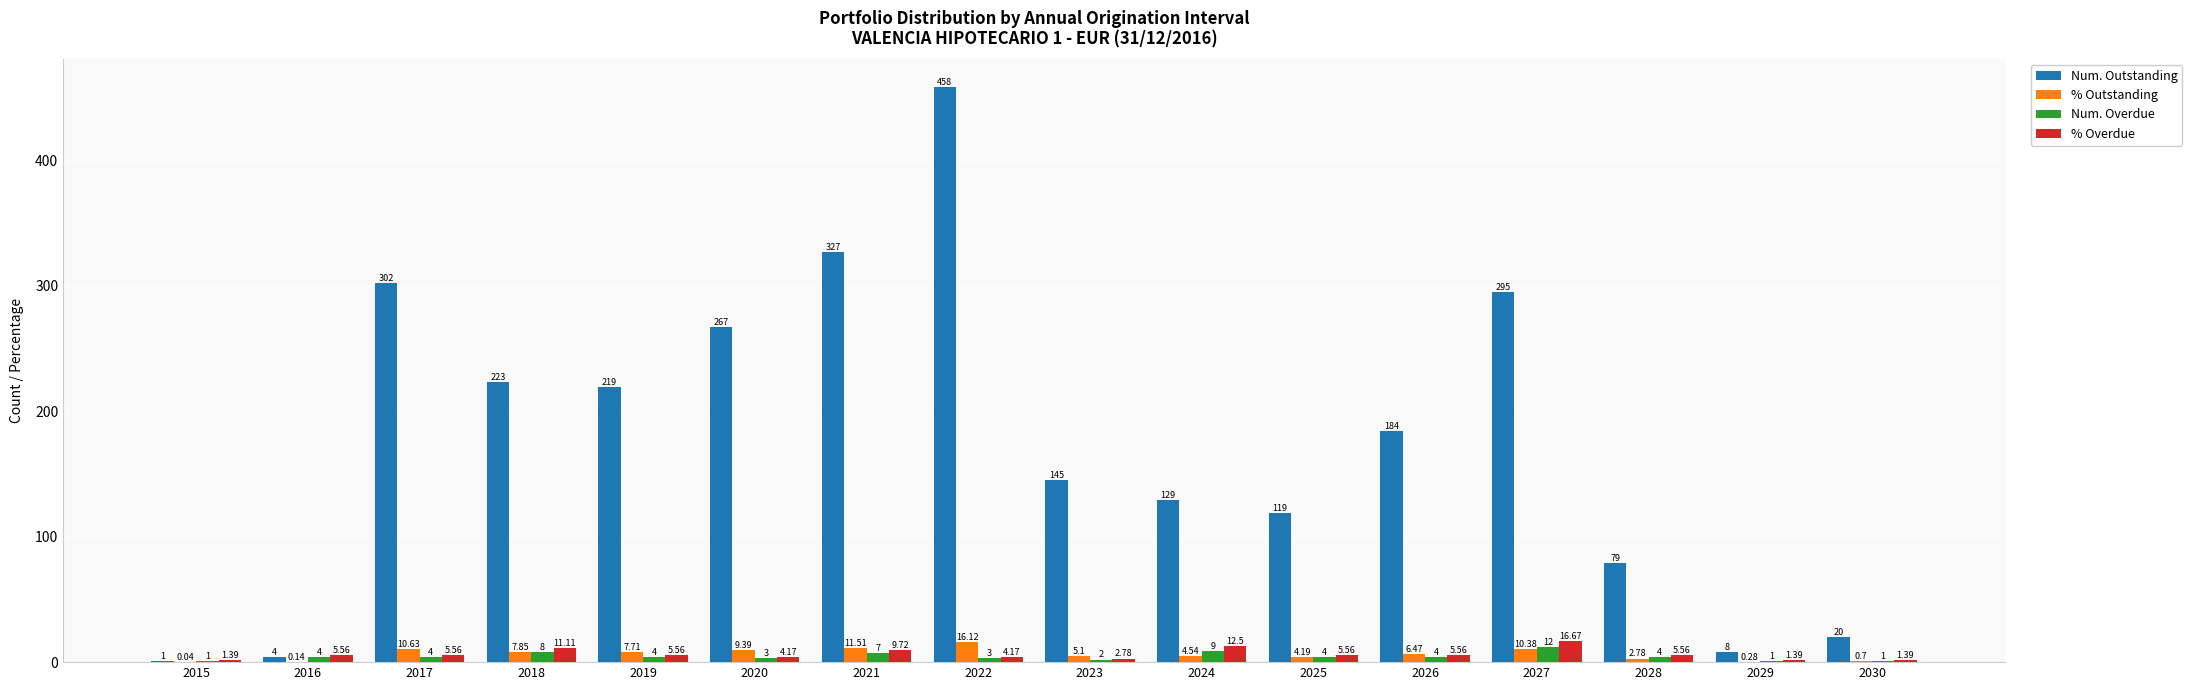

How many series are shown in this chart?

4